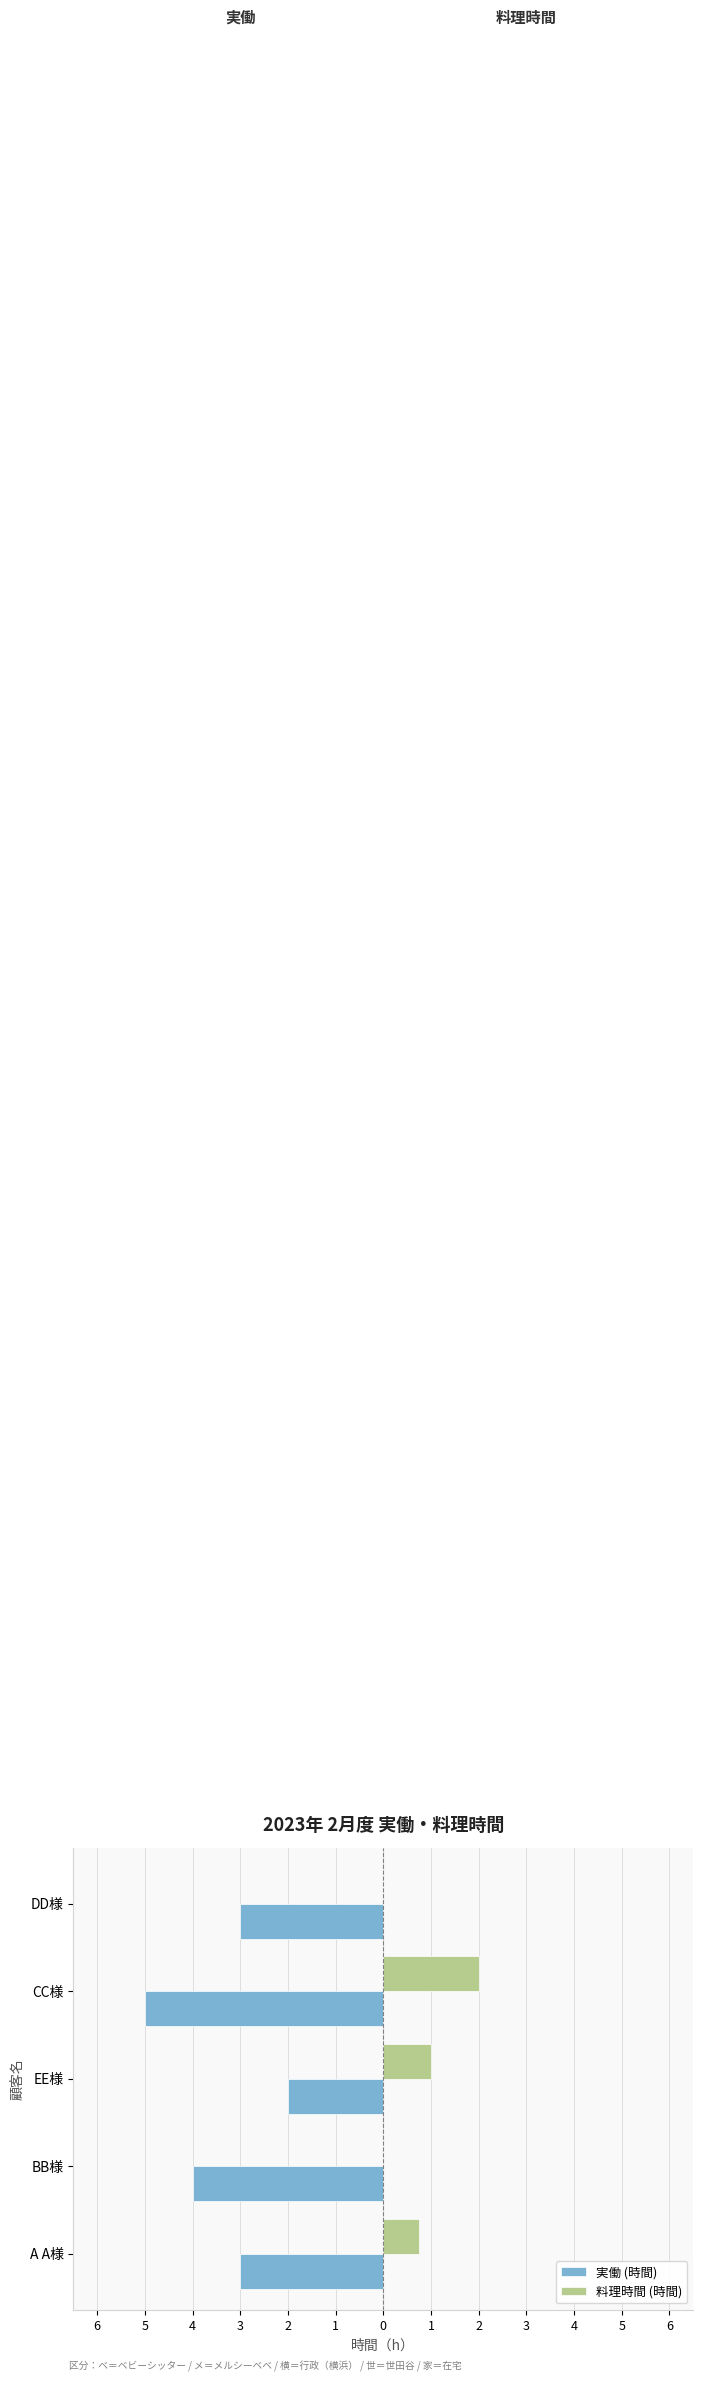

What are all the series names shown in the legend?

実働 (時間), 料理時間 (時間)